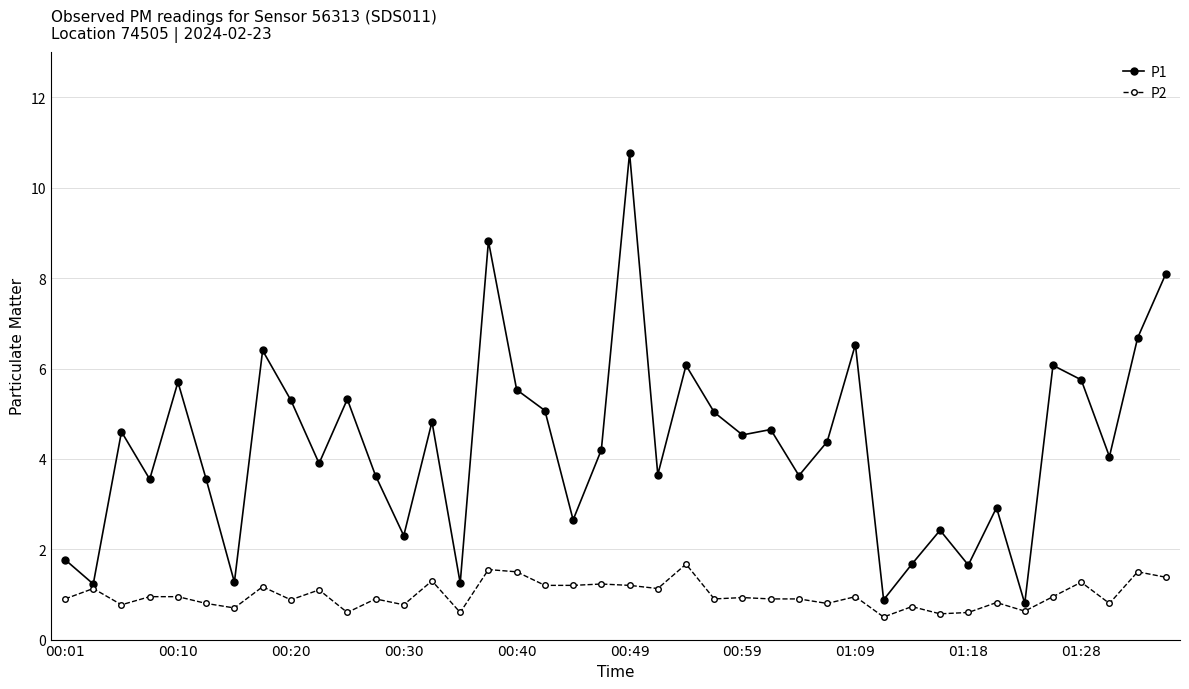

True or false: P1 has more than 1 interior local peaks.

True